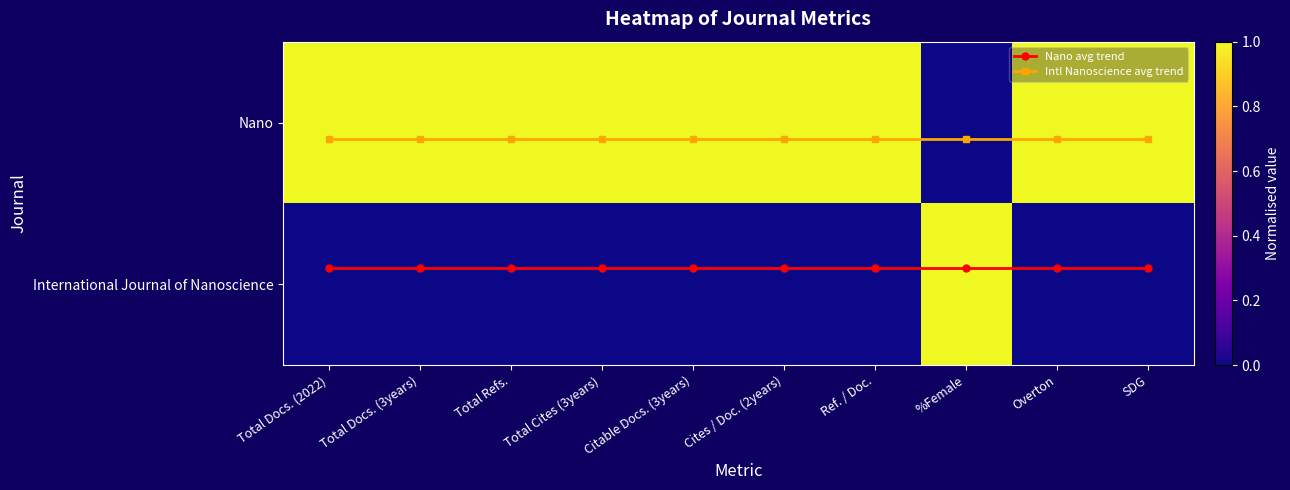

What is the spread (max minus min) of values at Overton?

1.0